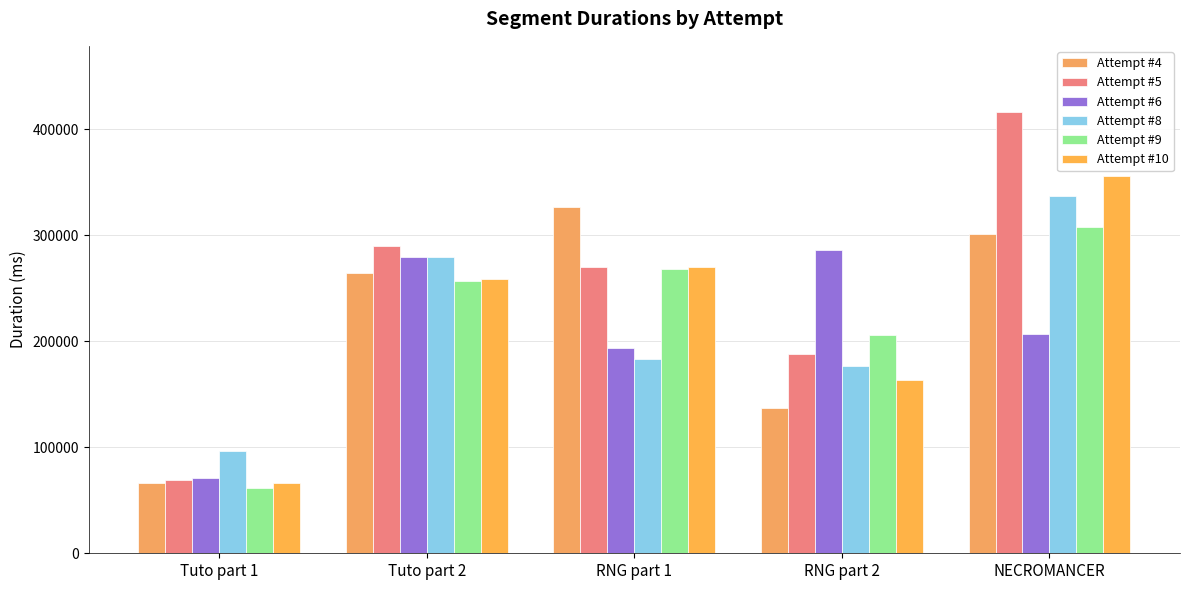

List the labels in order of Attempt #6 value, largest first.

RNG part 2, Tuto part 2, NECROMANCER, RNG part 1, Tuto part 1